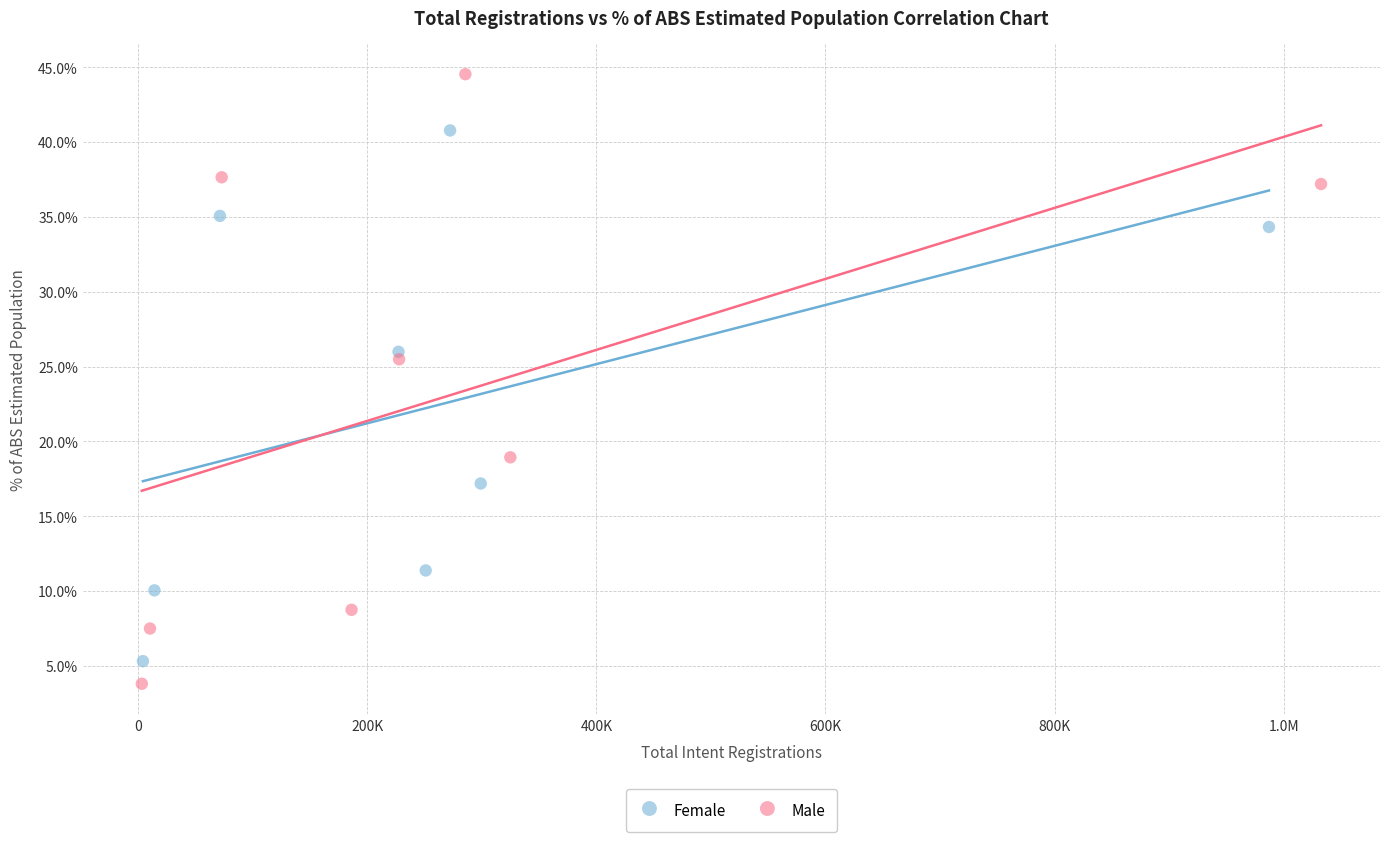

Which series reaches the maximum Y coordinate?

Male